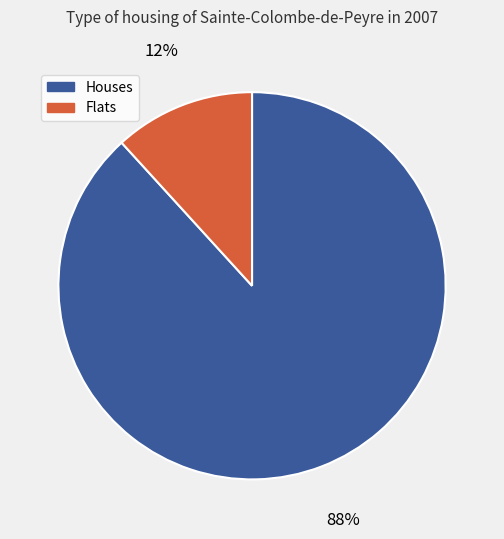

Is there a majority slice in this chart?

Yes